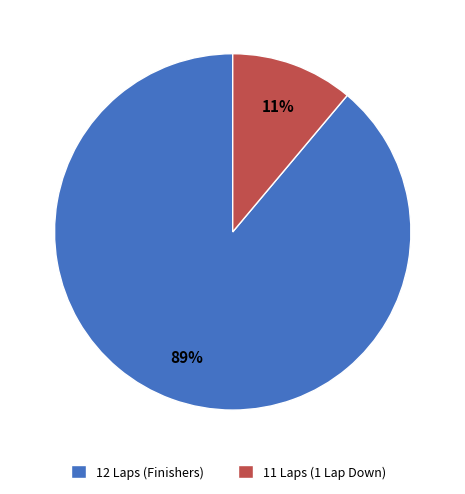

To the nearest percent, what is the difference between the largest and smallest slice percentages?

78%